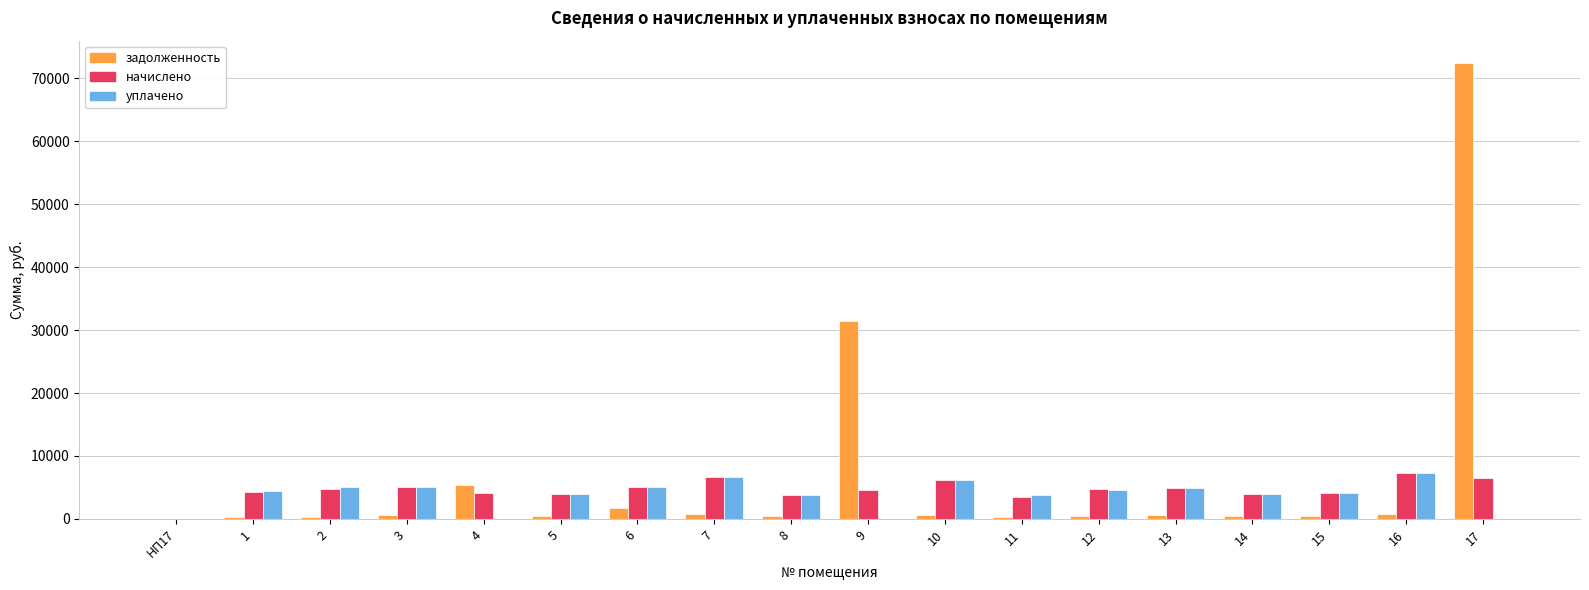

How many categories are shown in the chart?

18